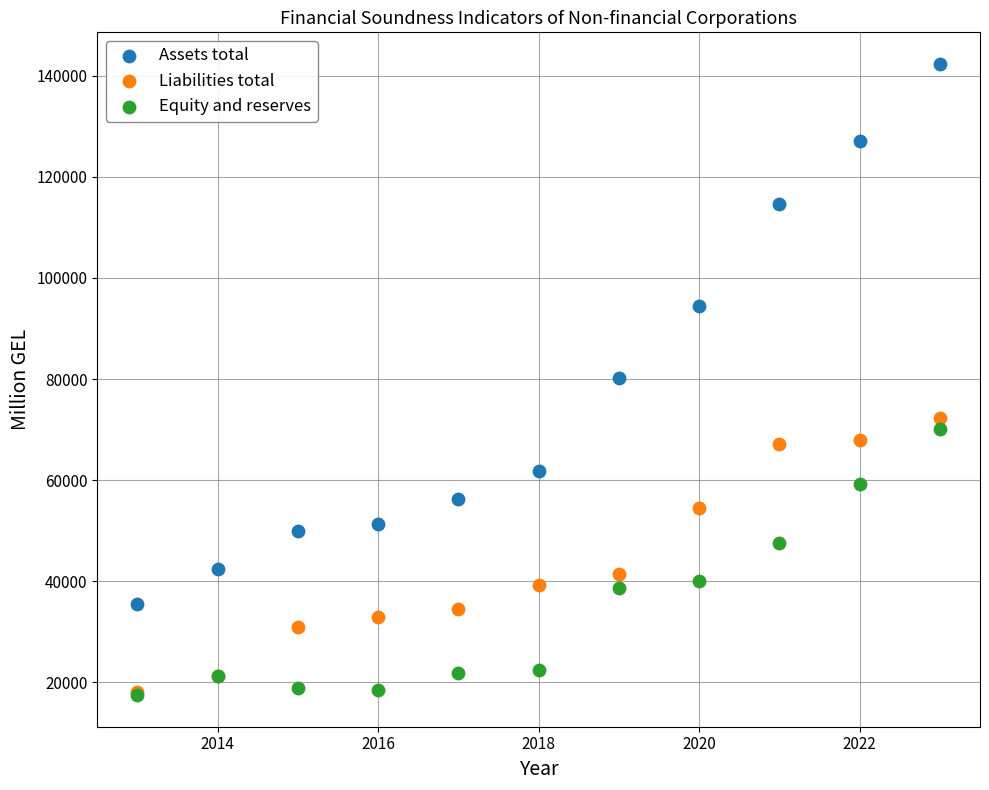

In the Assets total series, what Y value is closest to 88965?

94501.5